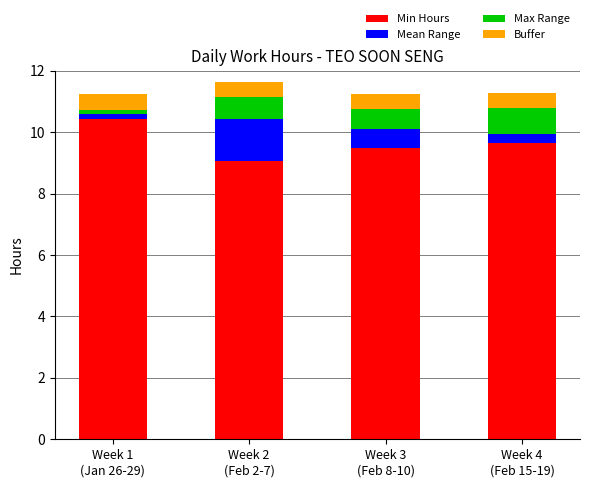

What is the highest value of the Min Hours series?

10.4